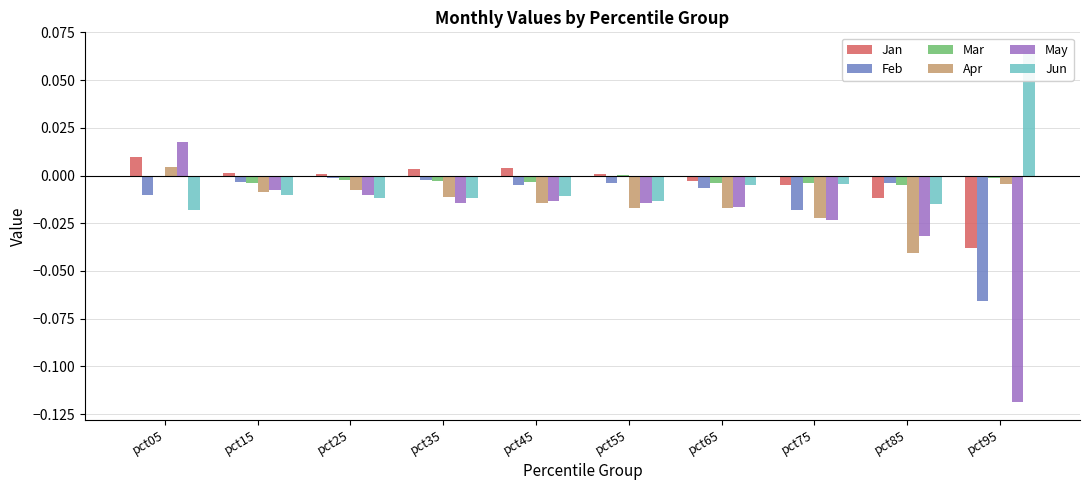

At which category is the sum across all series the highest?

pct05